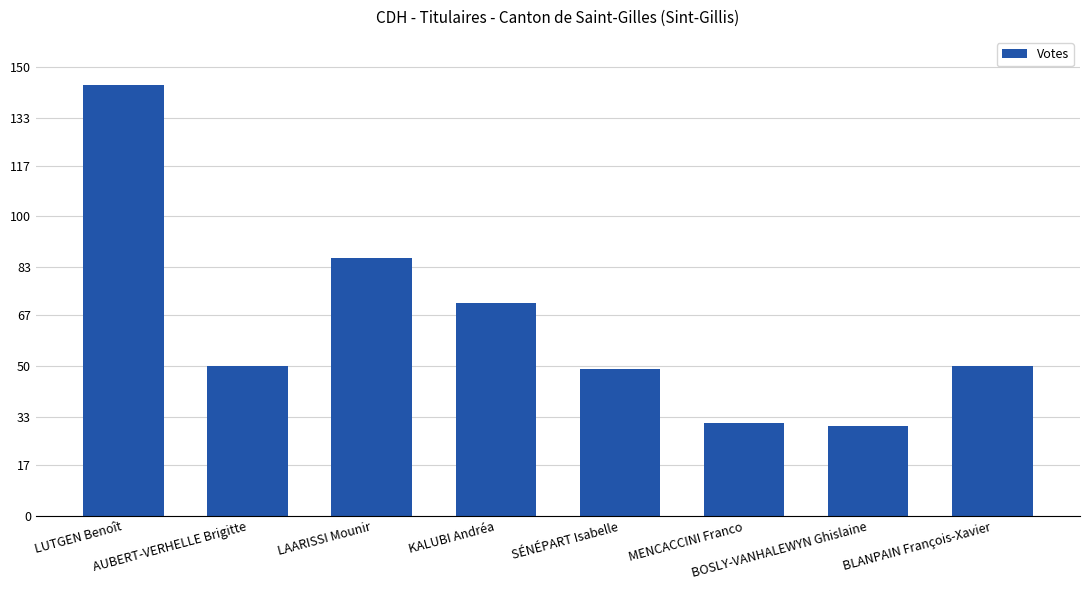

What is the label of the 7th bar from the right?

AUBERT-VERHELLE Brigitte